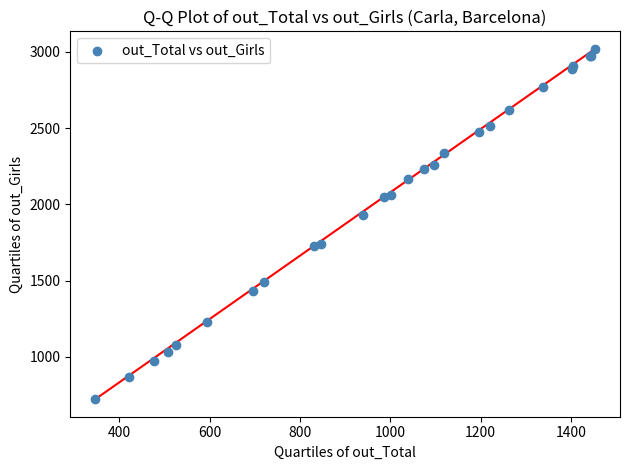

What Y value in the scatter plot is closest to 1871?

1927